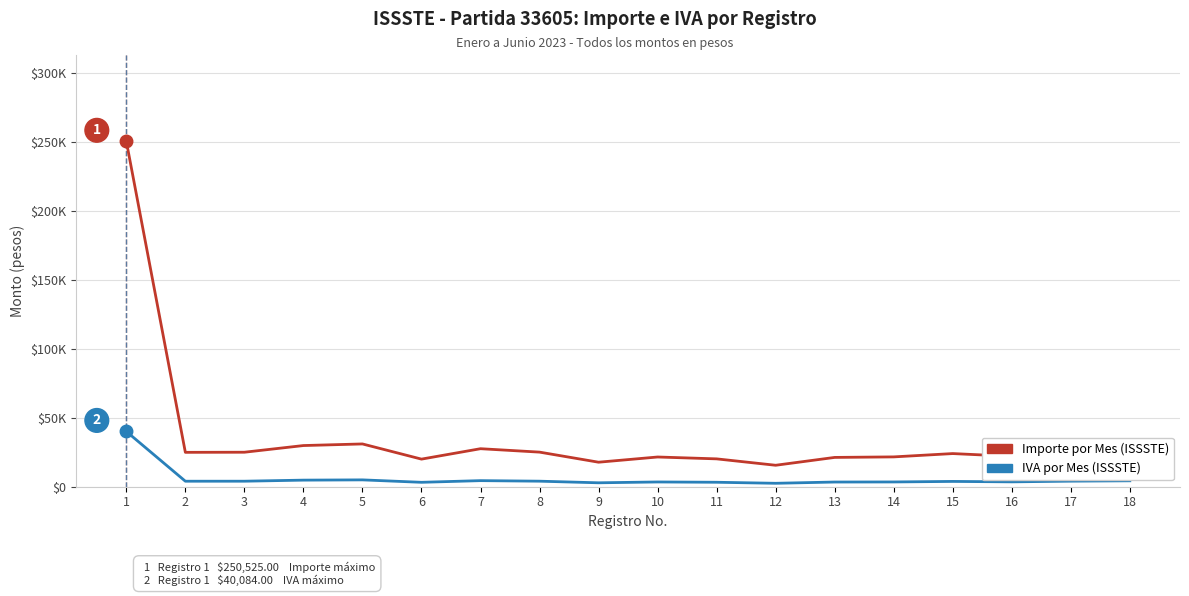

Reading left to right, what are all the values shown in this chart?

Importe por Mes (ISSSTE): 1=250525.0	2=24938.0	3=25019.6	4=29865.0	5=31030.7	6=20021.0	7=27575.0	8=25096.2	9=17782.0	10=21560.1	11=20205.2	12=15566.9	13=21258.7	14=21636.5	15=24043.7	16=22050.0	17=25200.0	18=26849.0
IVA por Mes (ISSSTE): 1=40084.0	2=3990.1	3=4003.1	4=4778.4	5=4964.9	6=3203.4	7=4412.0	8=4015.4	9=2845.1	10=3449.6	11=3232.8	12=2490.7	13=3401.4	14=3461.8	15=3847.0	16=3528.0	17=4032.0	18=4295.8